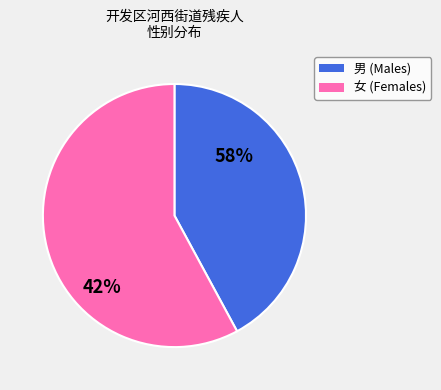

What is the change in value from 男 to 女?

-2